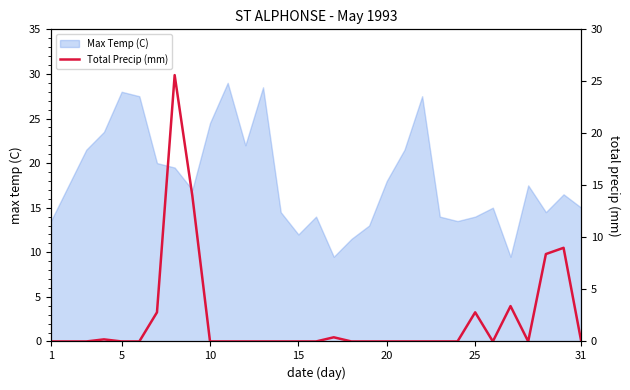

True or false: Max Temp (C) has a value of 28.0 at 5.

True